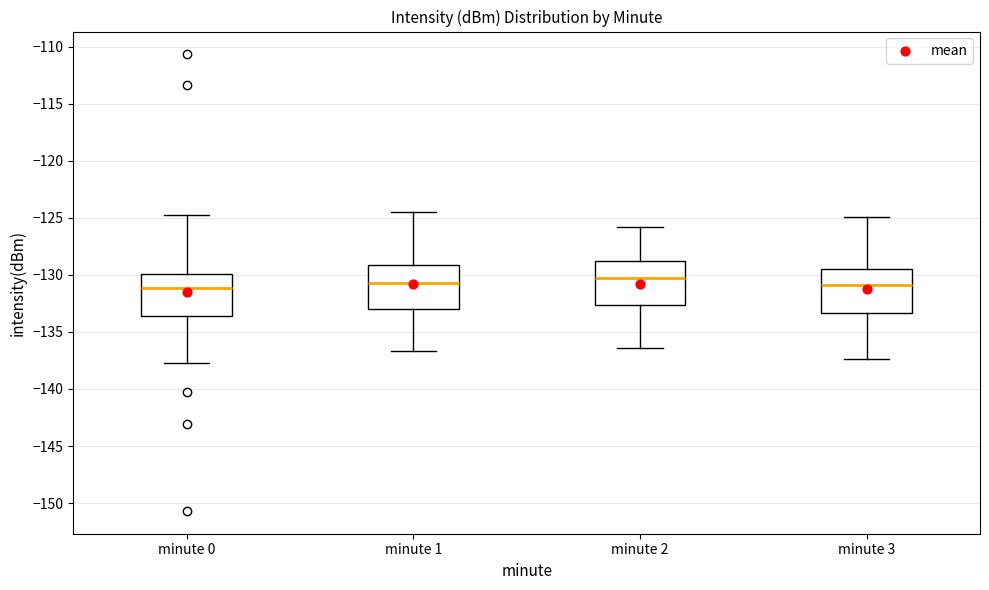

Reading left to right, transcribe this box plot: for each box, give where its median line is, the range the box spans, and where its two whiskers end, as read against the y-axis. The values are not printed on the chart, so give them approximately, as read against the axis.

minute 0: median -131.0, box -133.5 to -130.0, whiskers -137.5 to -124.5
minute 1: median -130.5, box -133.0 to -129.0, whiskers -136.5 to -124.5
minute 2: median -130.0, box -132.5 to -129.0, whiskers -136.5 to -126.0
minute 3: median -131.0, box -133.5 to -129.5, whiskers -137.5 to -125.0